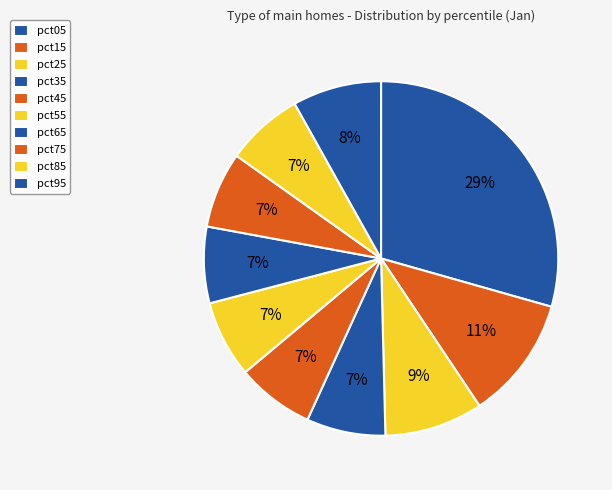

What portion of the pie excludes pct05?

70.6%